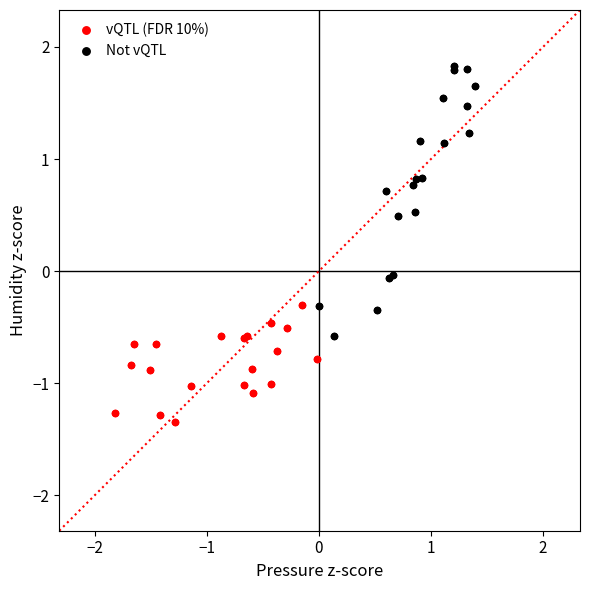

Which series contains the highest Y value?

Not vQTL